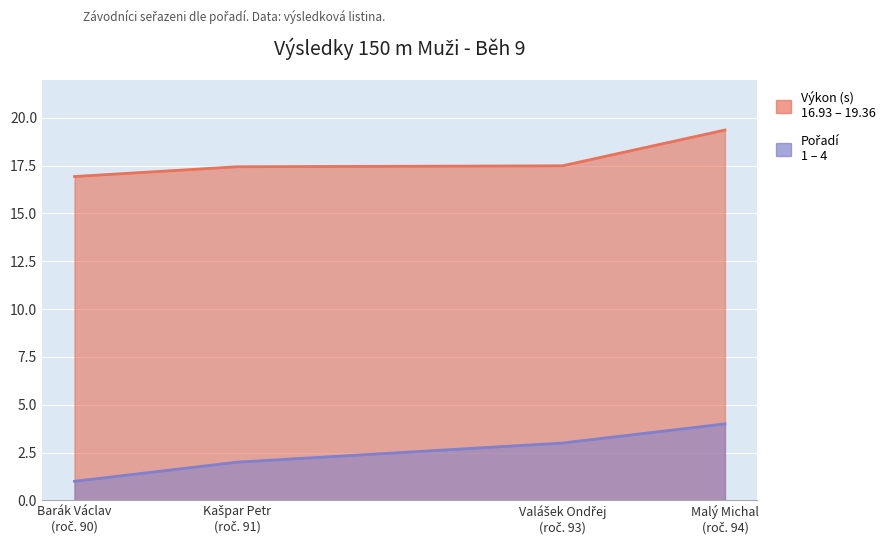

How many data points in Výkon are less than 17?

1